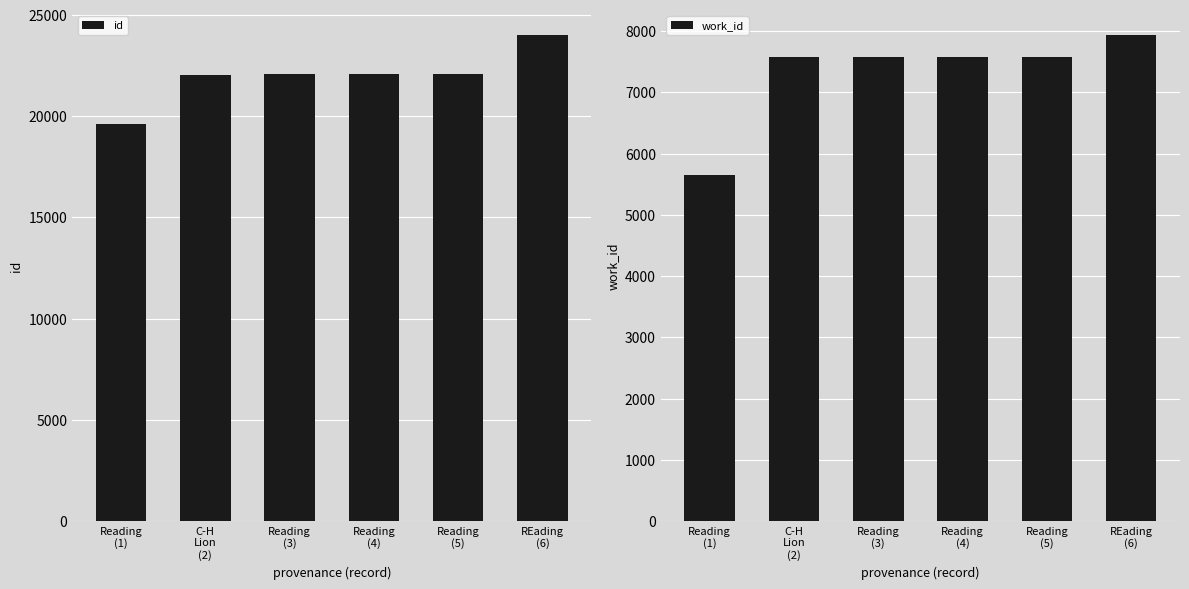

Which series has the largest total across all categories?

id